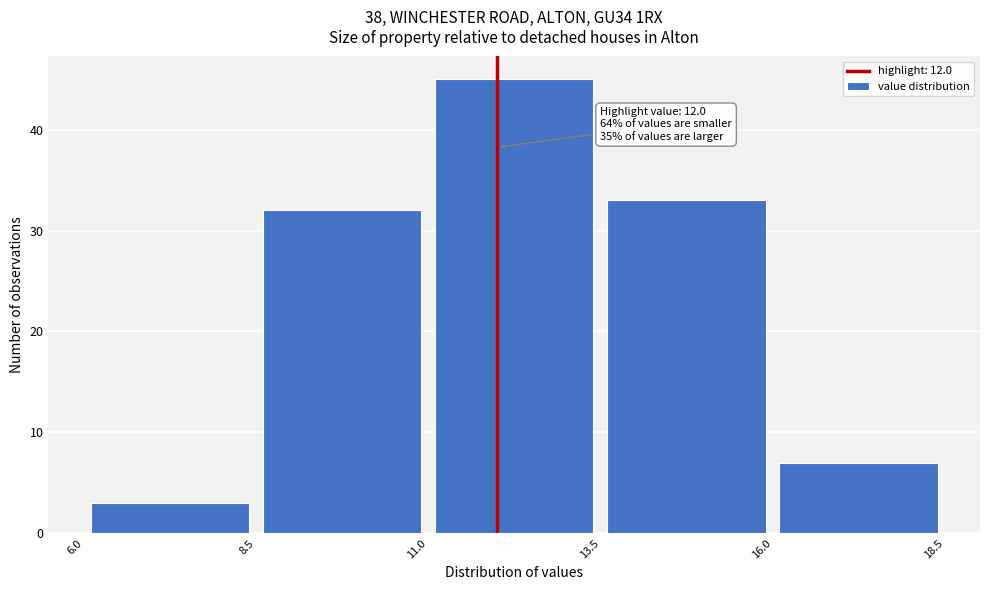

Which range on the x-axis has the tallest bar?

11.0 to 13.5